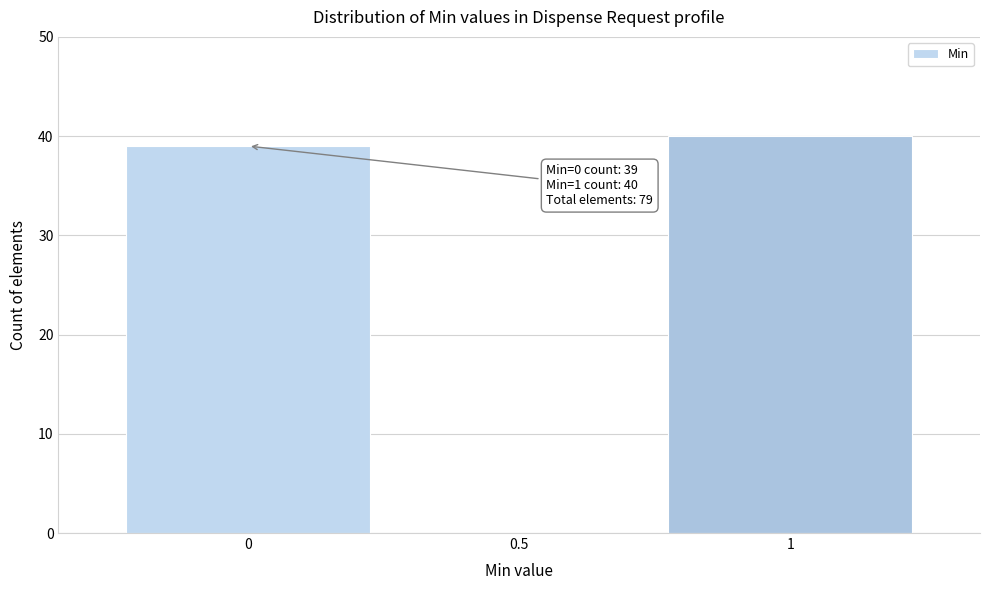

Reading right to left, transcribe all the data shown in this chart.

1=40	0.5=0	0=39